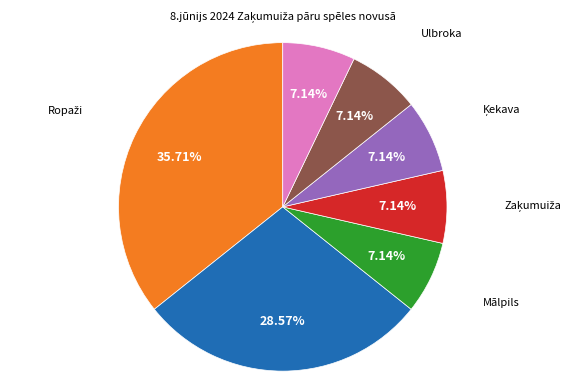

How many slices are in this pie chart?

7